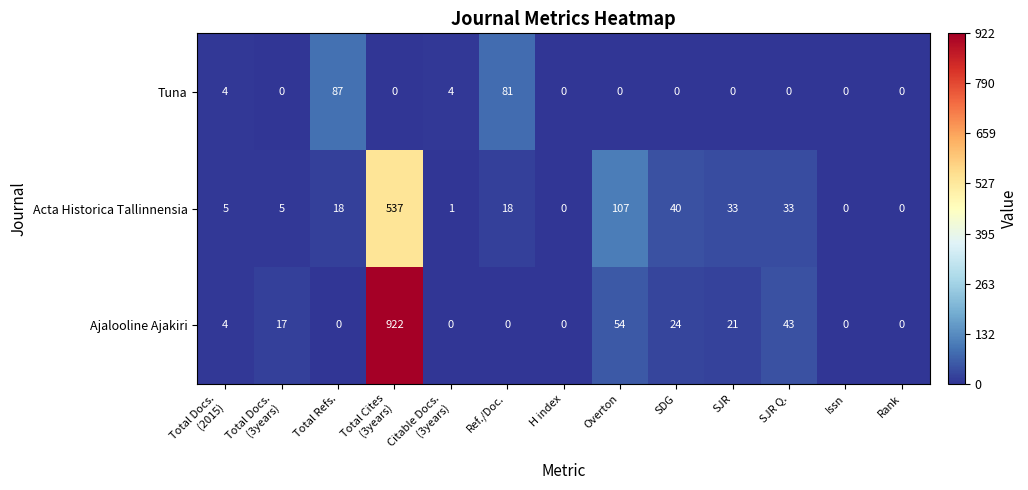

List the series in order of their peak value, highest first.

Ajalooline Ajakiri, Acta Historica Tallinnensia, Tuna